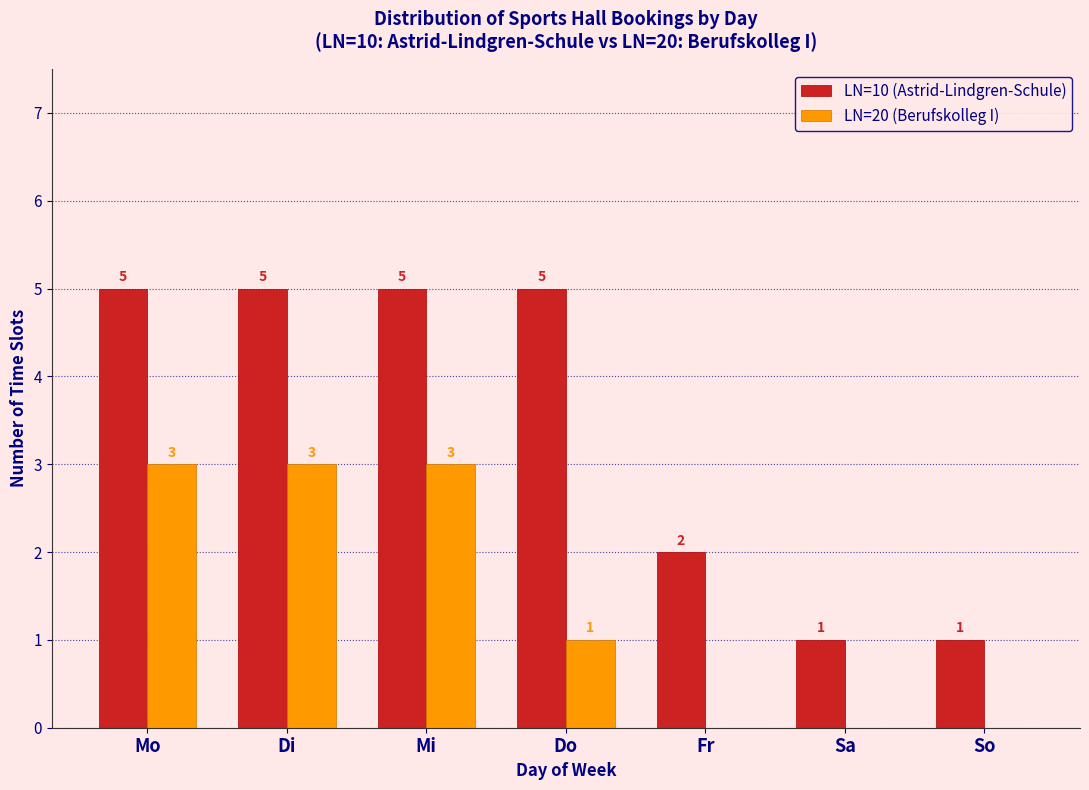

Reading left to right, extract all data points from this chart.

LN=10 (Astrid-Lindgren-Schule): Mo=5	Di=5	Mi=5	Do=5	Fr=2	Sa=1	So=1
LN=20 (Berufskolleg I): Mo=3	Di=3	Mi=3	Do=1	Fr=0	Sa=0	So=0